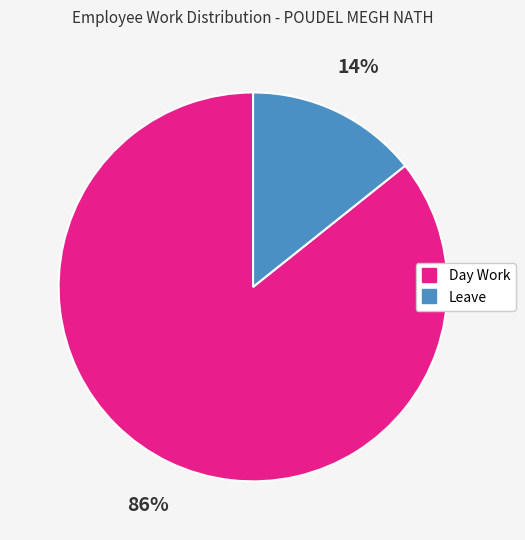

To the nearest percent, what is the average slice percentage?

50%